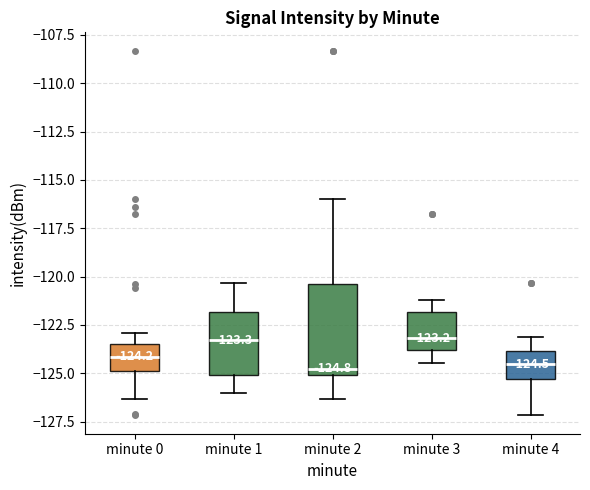

Which box is the tallest, from its lower edge to its upper edge?

minute 2